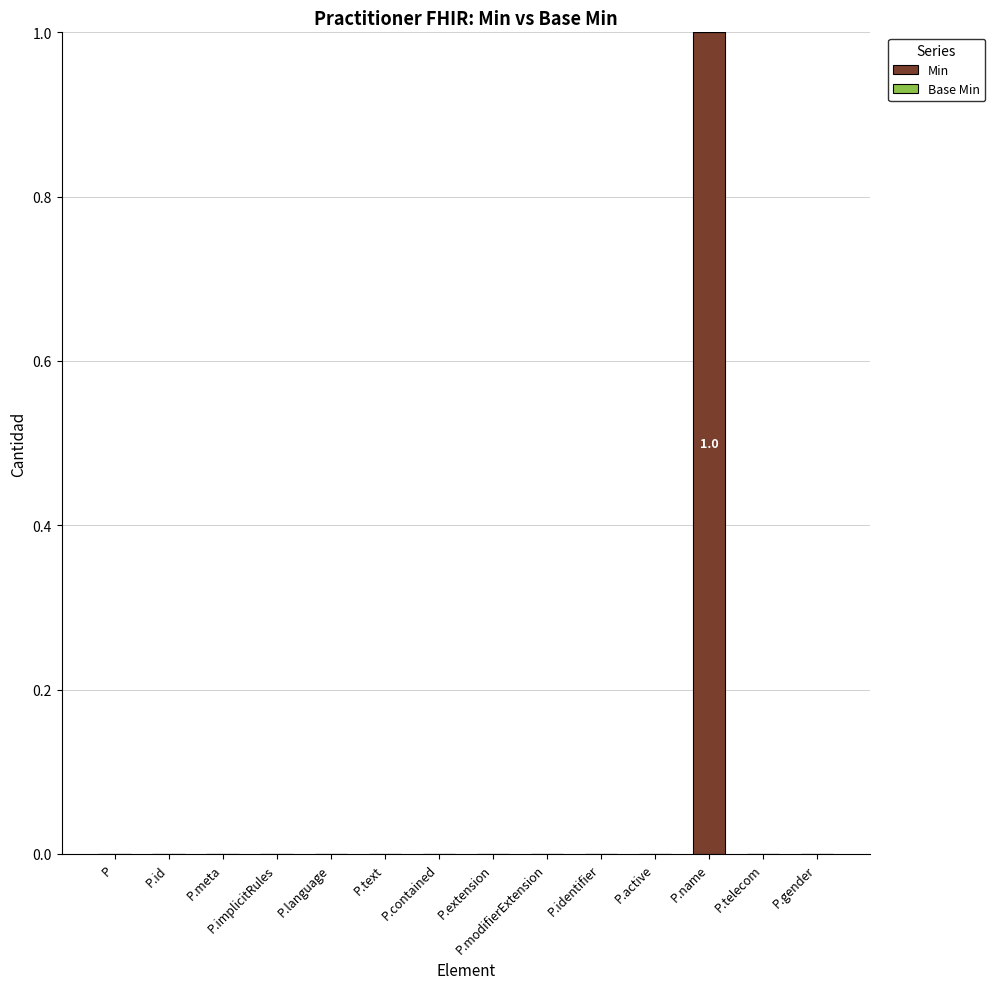

The value at P.implicitRules is 1. True or false?

False